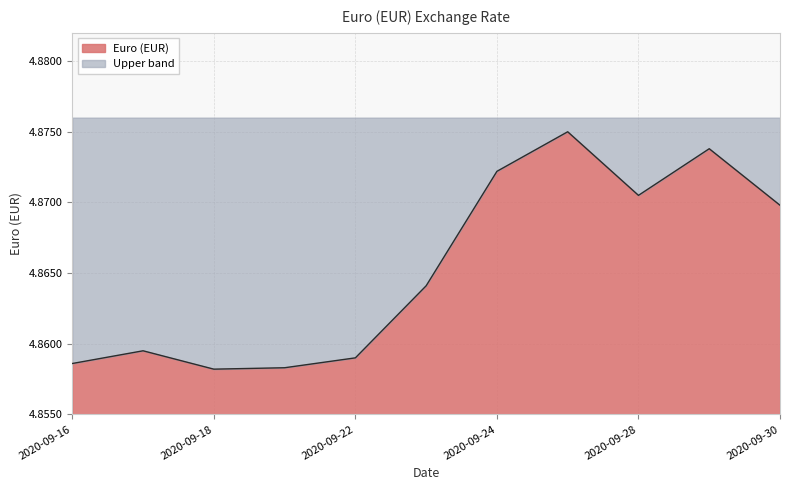

Does the chart display data point markers on the line(s)?

No